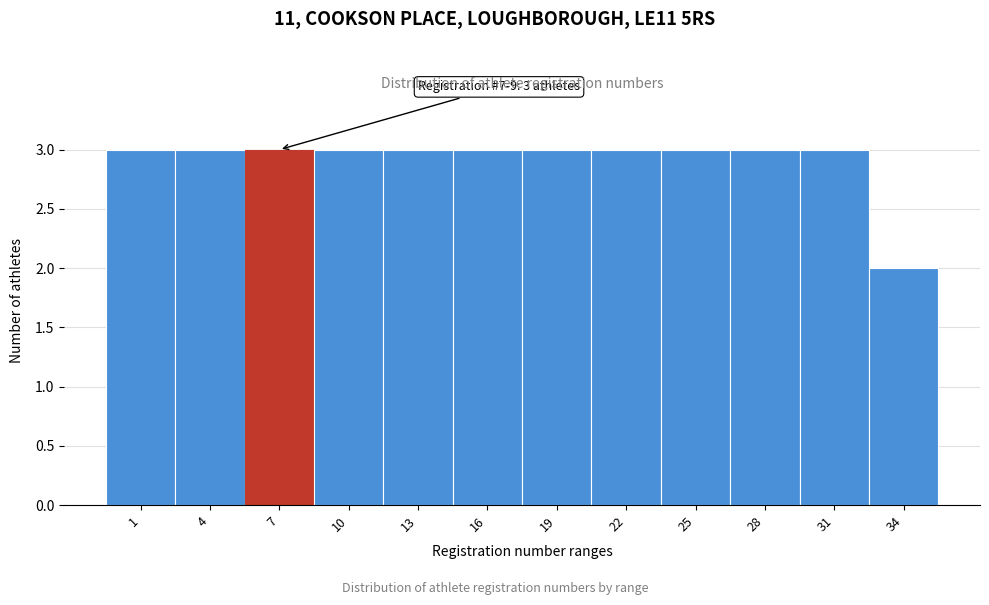

Reading right to left, what are all the values shown in this chart?

34=2	31=3	28=3	25=3	22=3	19=3	16=3	13=3	10=3	7=3	4=3	1=3